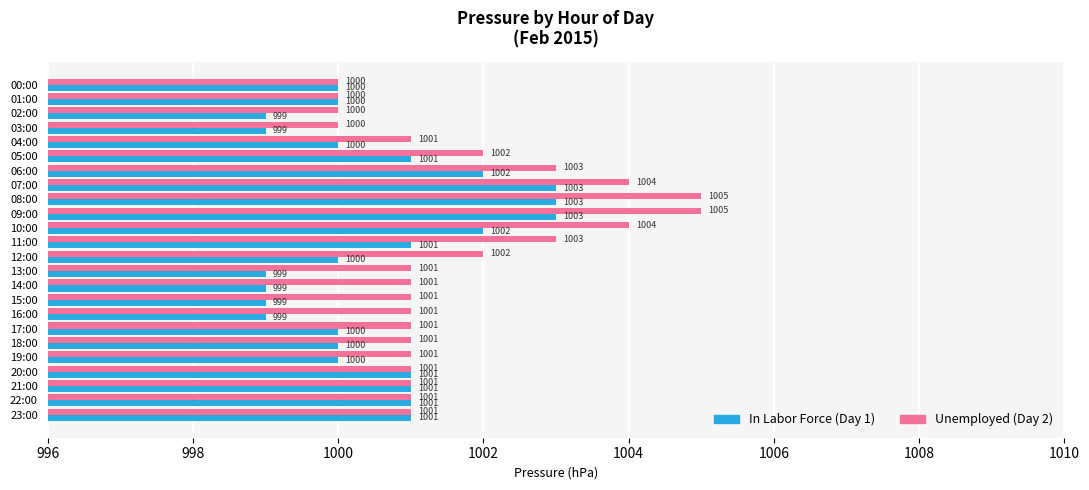

What is the smallest value displayed?

999